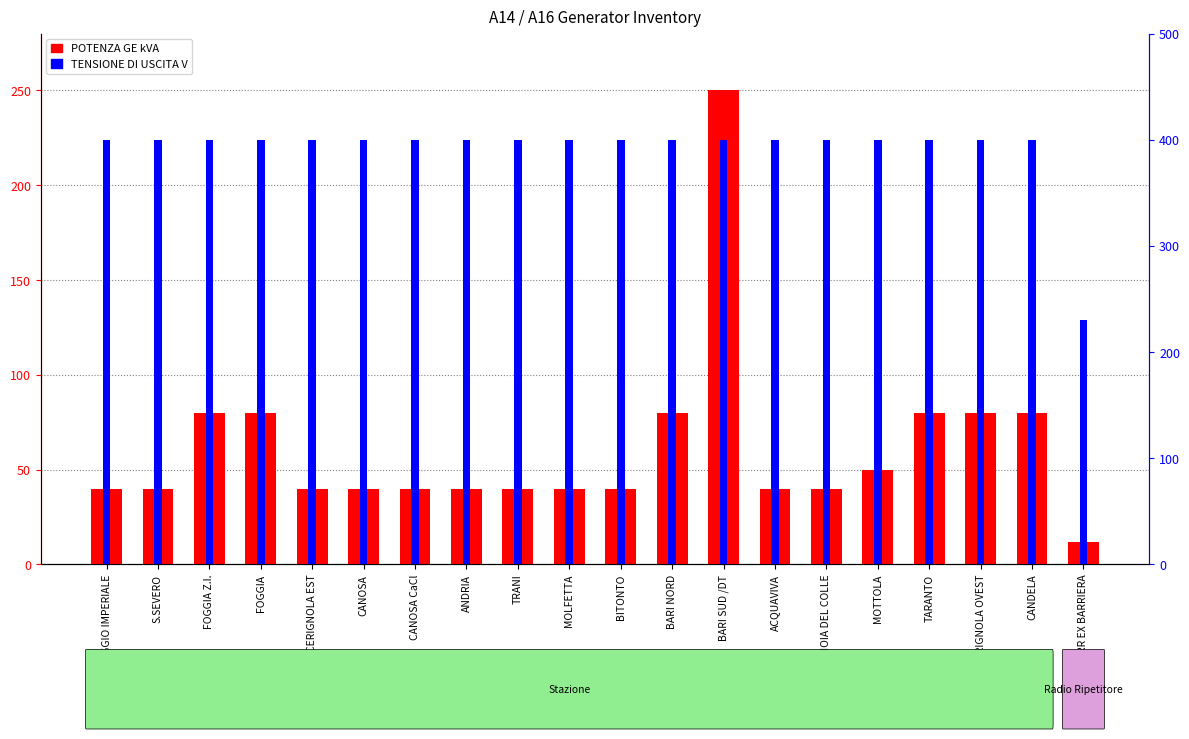

True or false: TENSIONE DI USCITA V has a value of 400 at TARANTO.

True